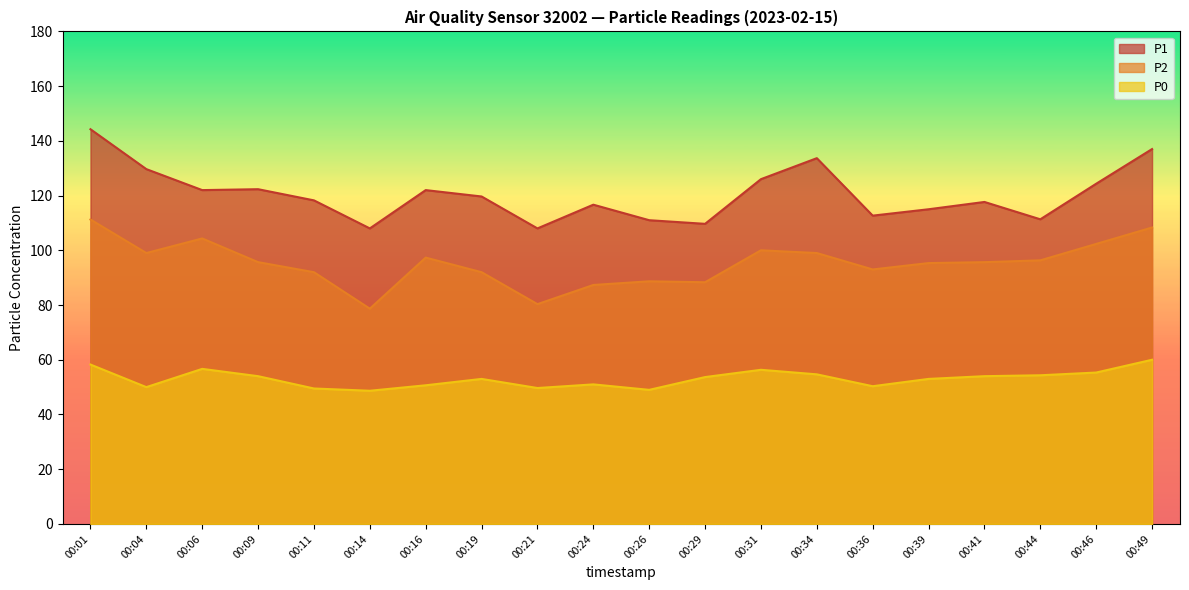

Rank the series by their average value, from highest to lowest.

P1, P2, P0